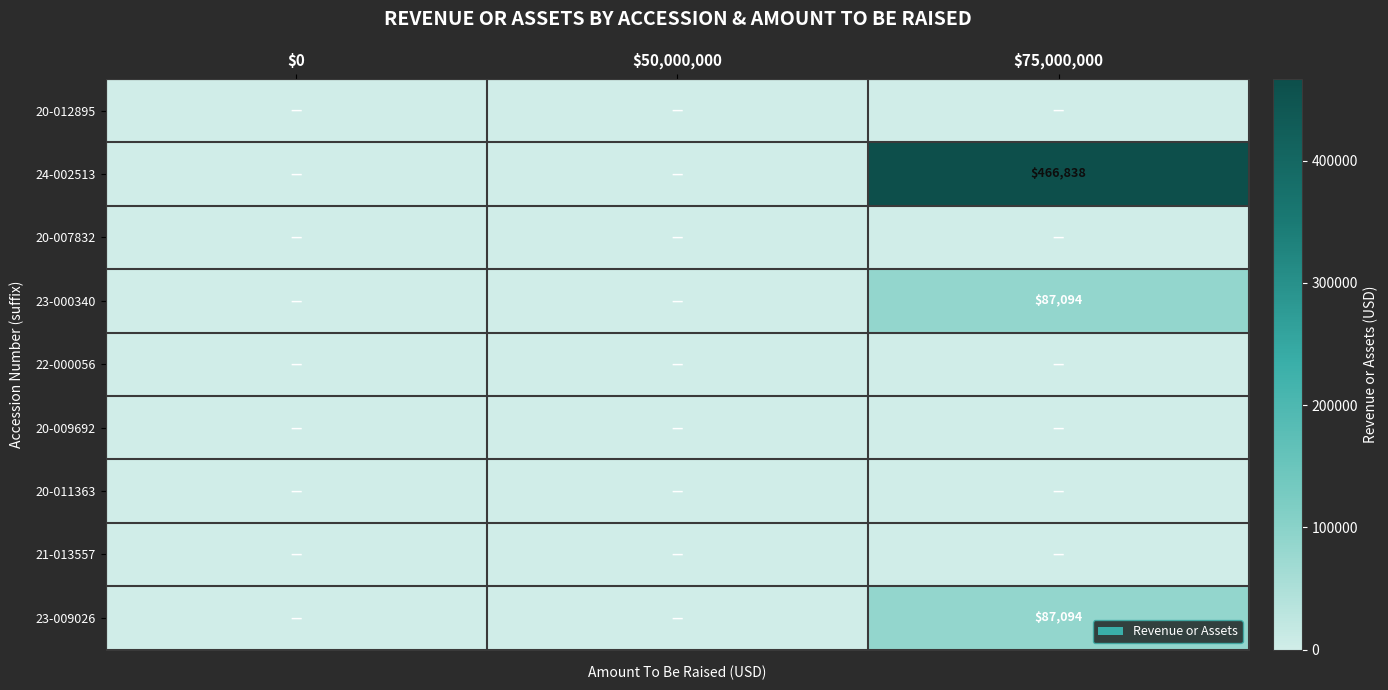

True or false: 24-002513 has a value of 780422 at $75,000,000.

False